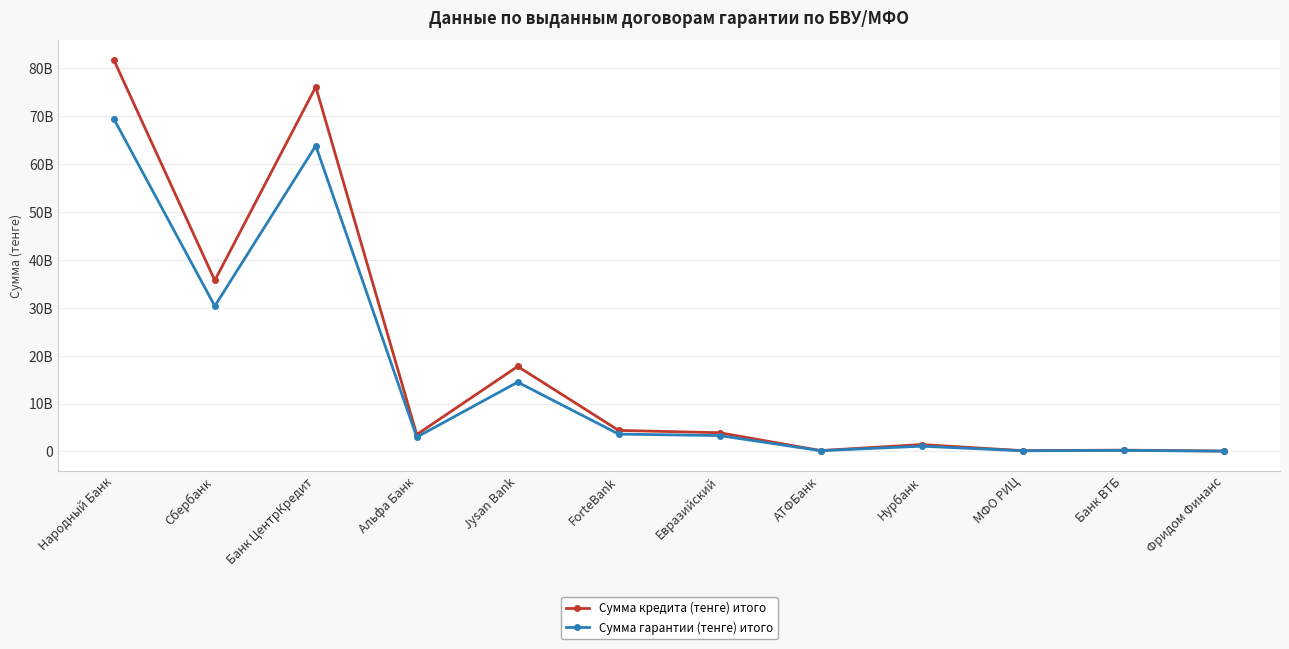

Between Банк ЦентрКредит and ForteBank, which is larger?

Банк ЦентрКредит